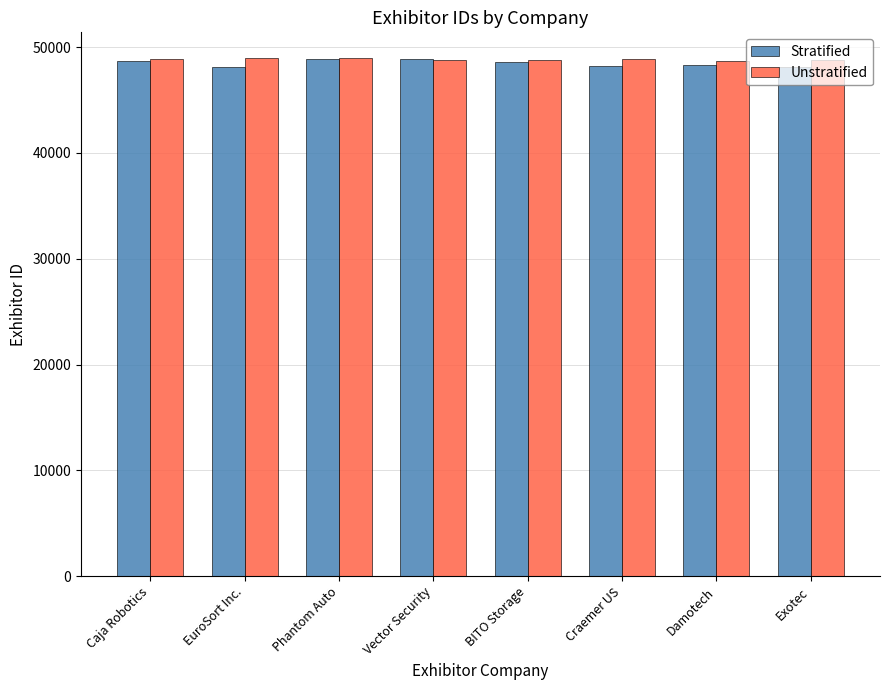

What position from the left is Damotech?

7